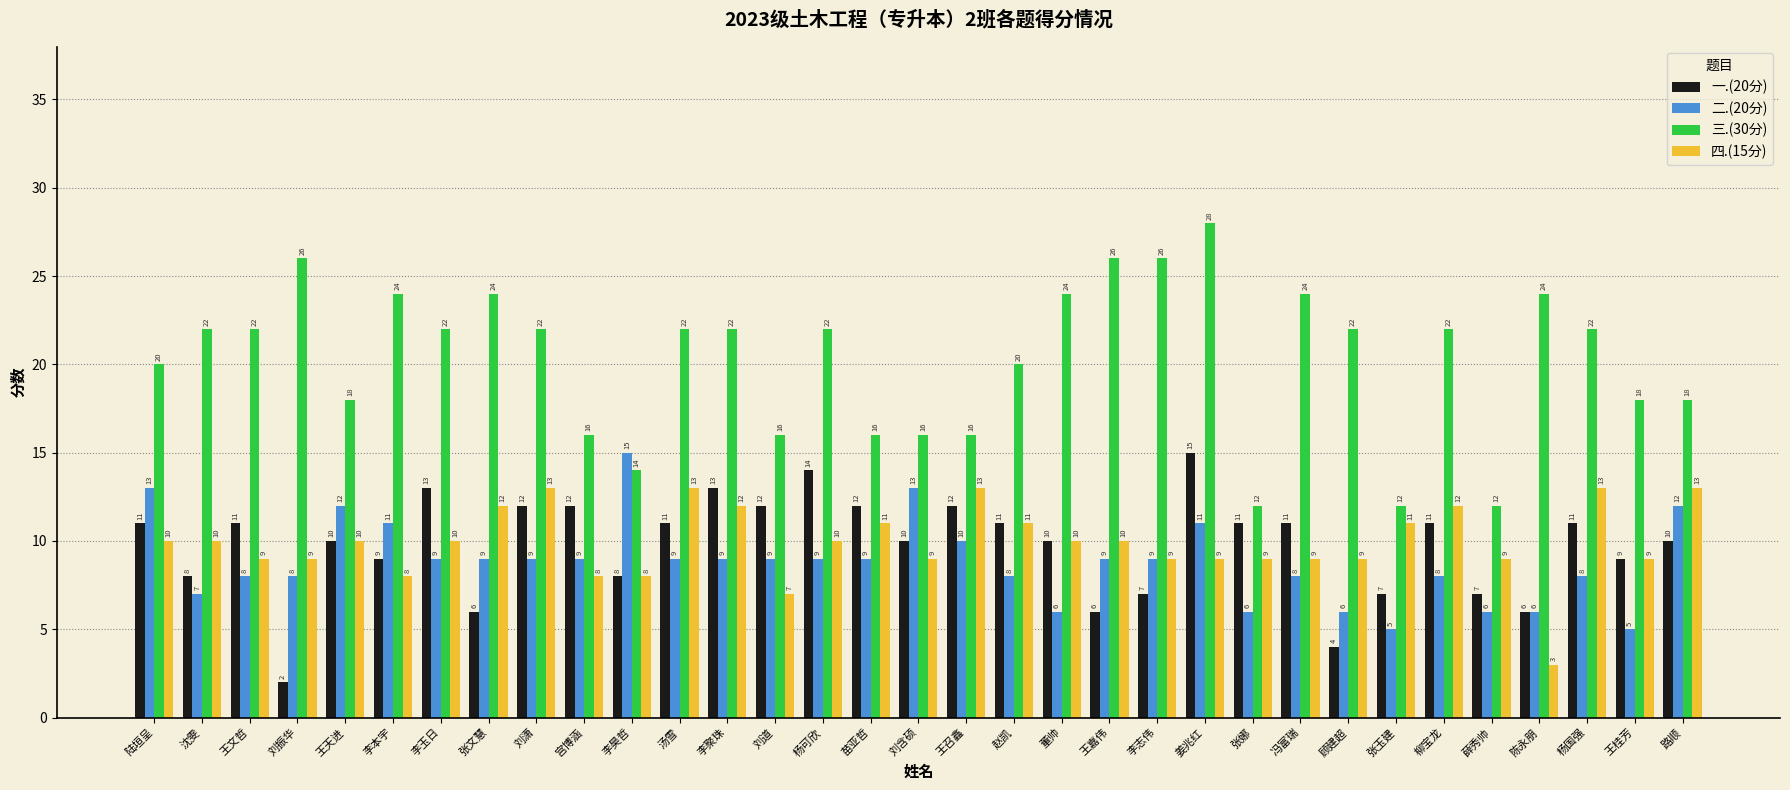

Count the 三.(30分) values in the range 16 to 24.

25